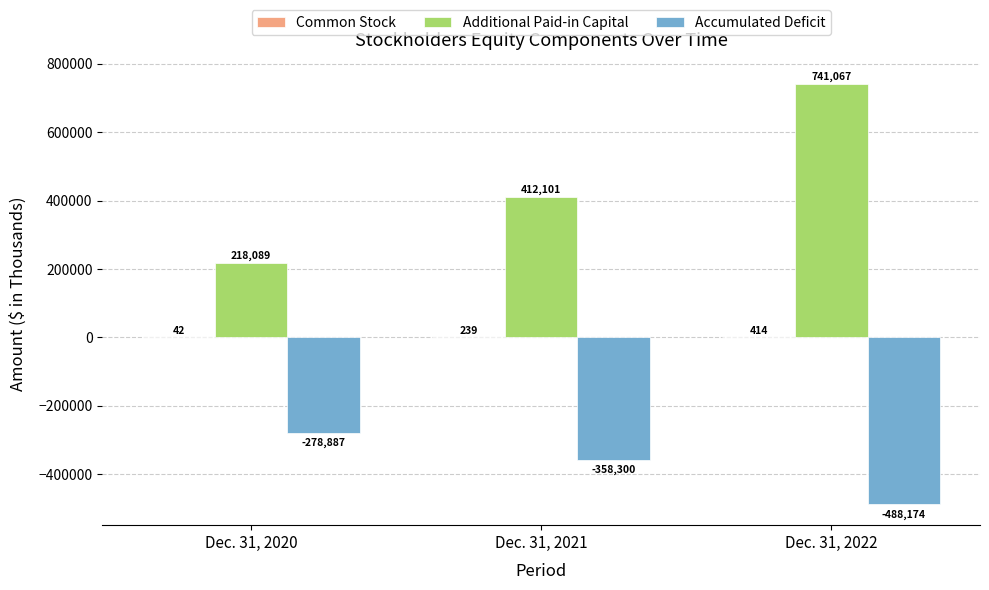

What is the total value across all series at Dec. 31, 2020?

-60756